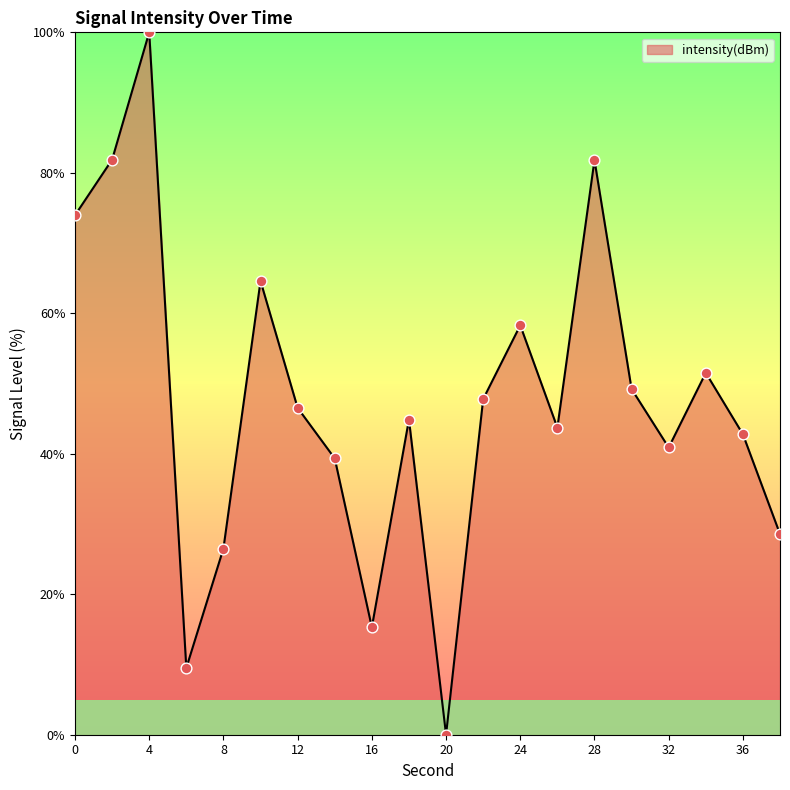

What is the difference between the maximum and minimum values?

100.0